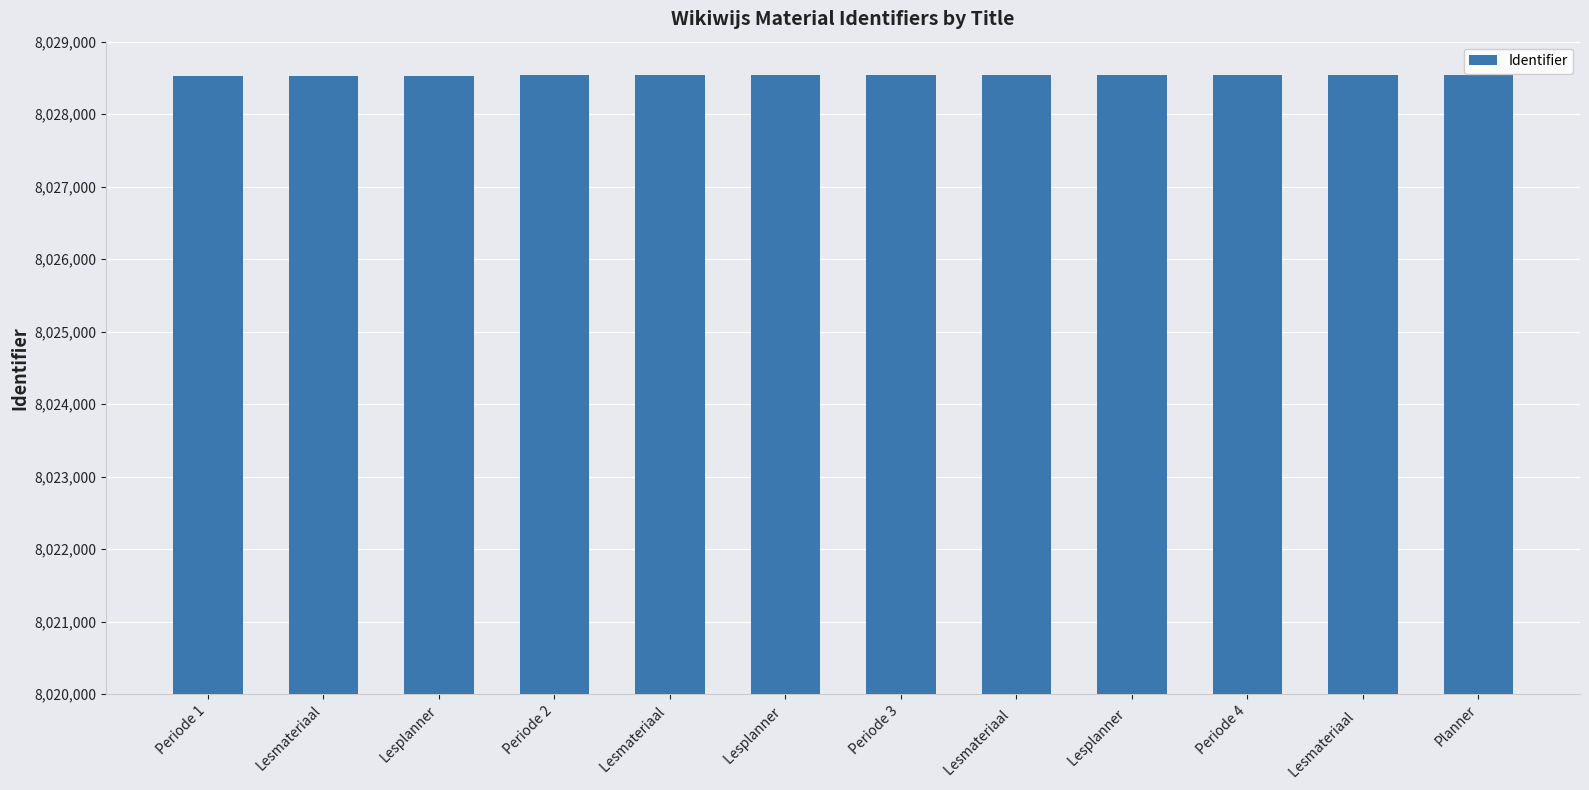

The value at Periode 4 is 8028542. True or false?

True